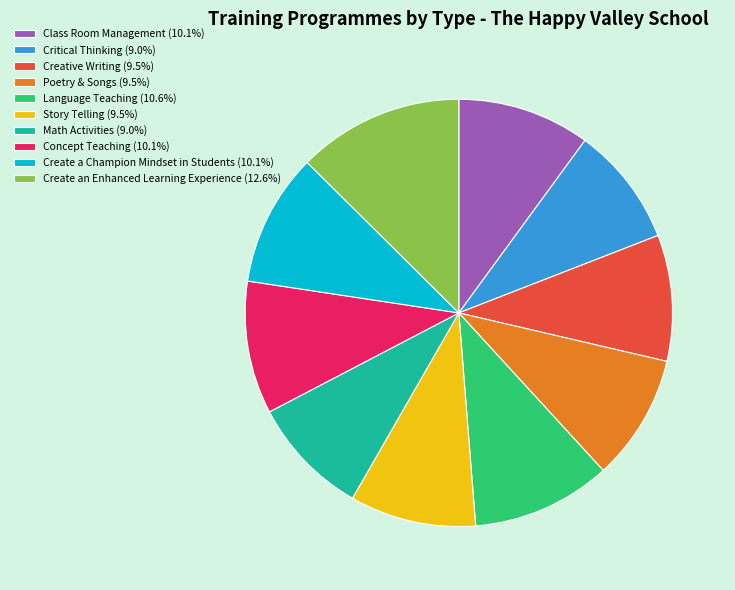

Is it true that Create an Enhanced Learning Experience is 6% of the pie?

False